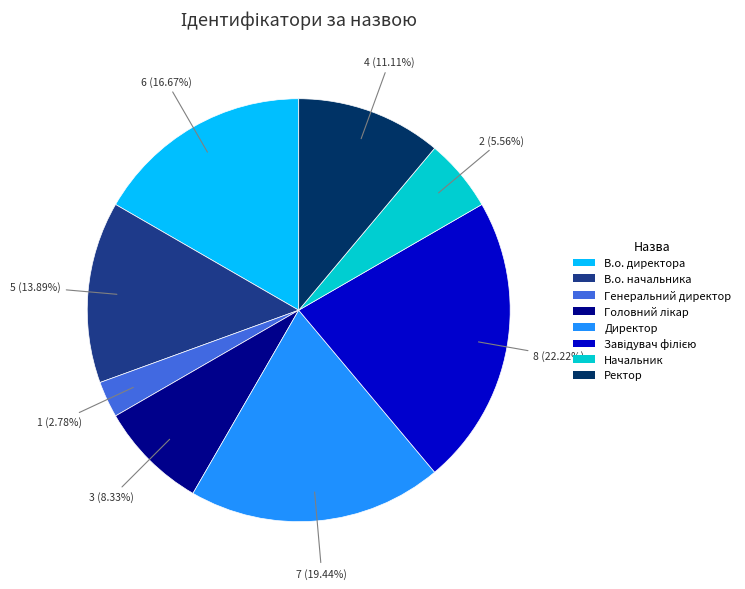

Is there a majority slice in this chart?

No